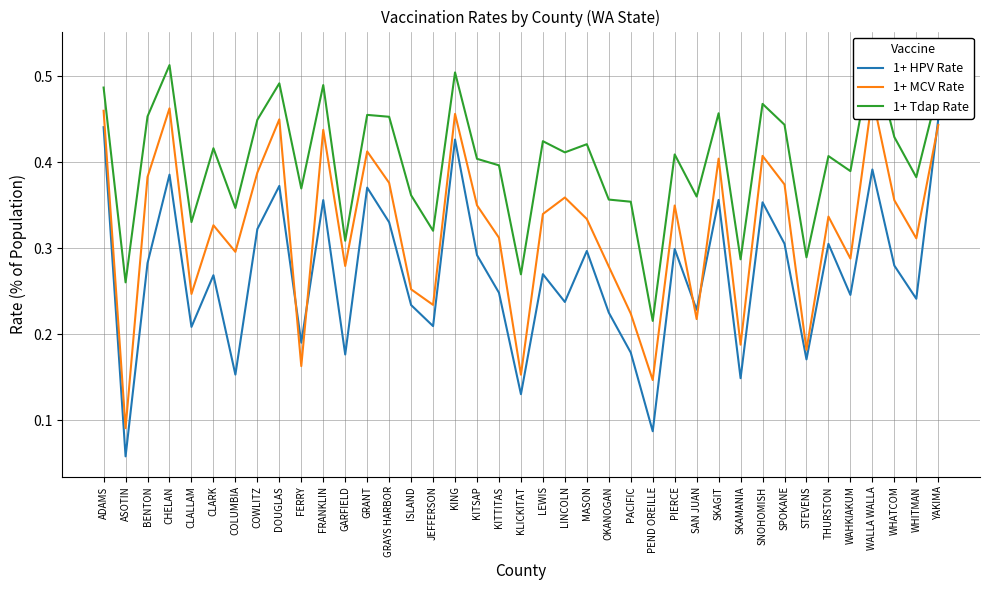

Which series has the largest range (max minus min)?

1+ HPV Rate